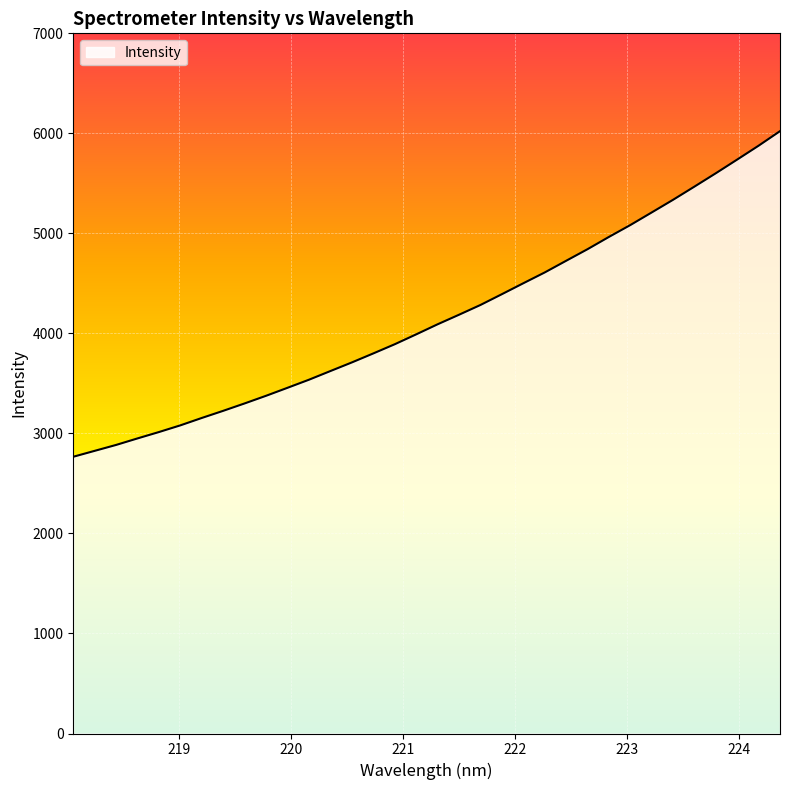

What is the maximum value shown in the chart?

6022.0